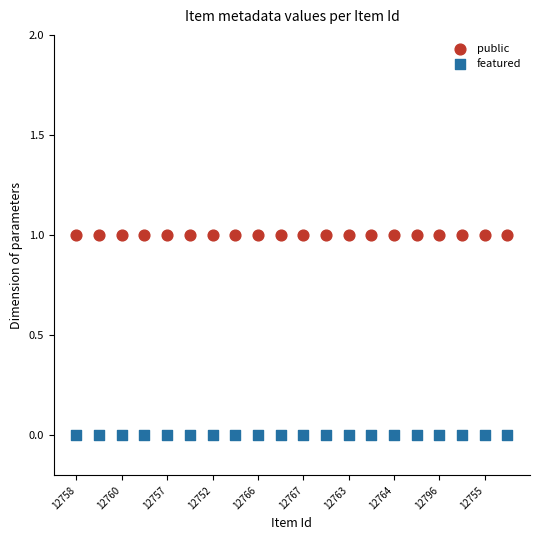

Which series reaches the minimum Y coordinate?

featured